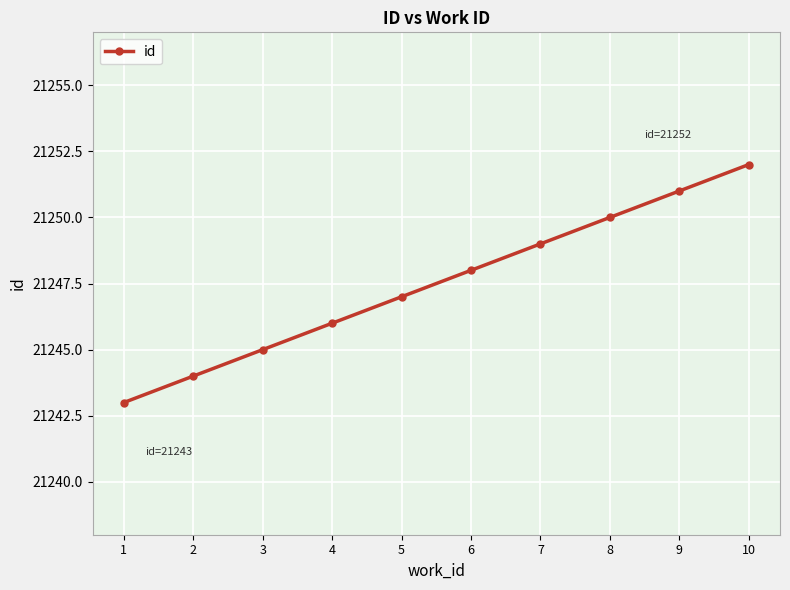

How many values are below 21248?

5